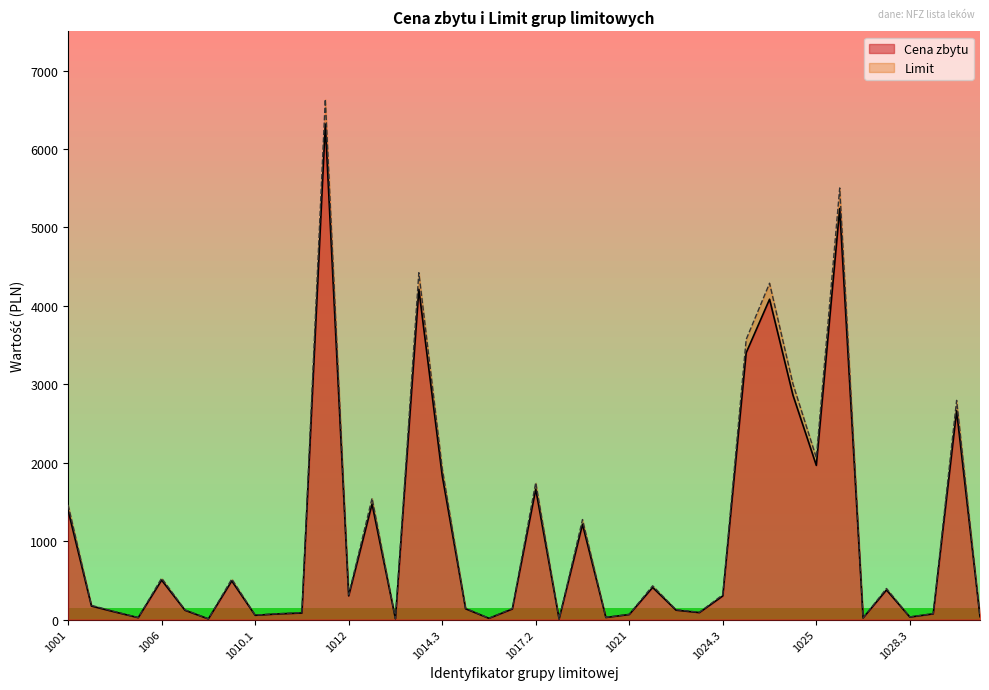

Does the chart have visible grid lines?

No